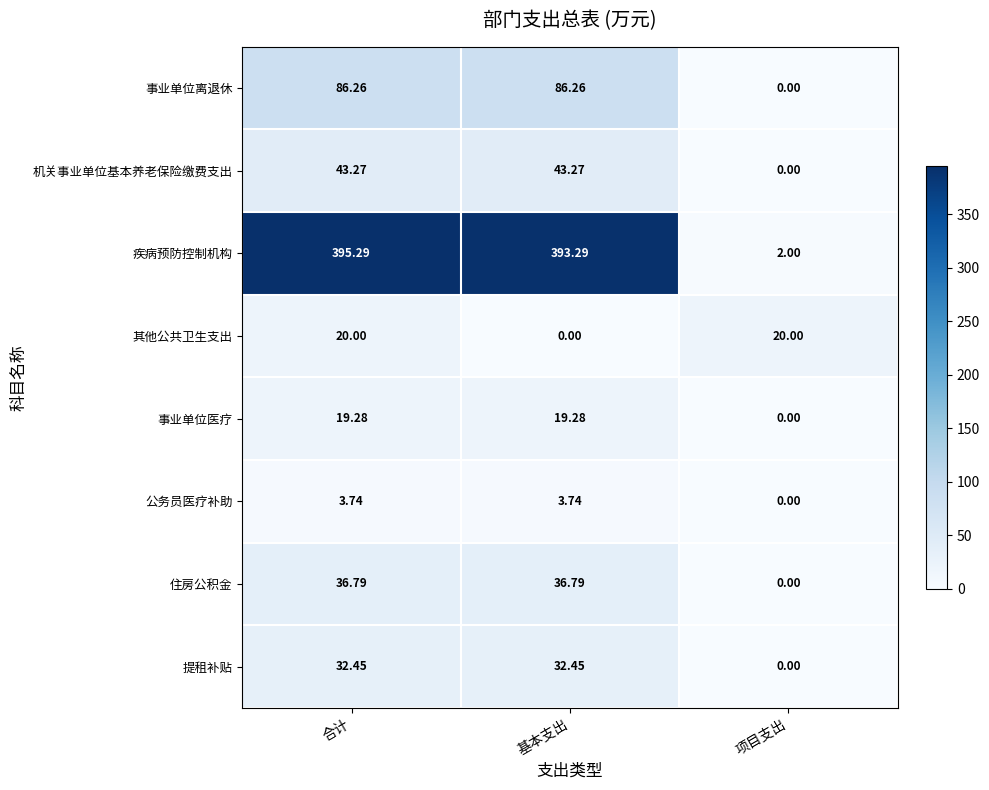

At 基本支出, list the series in order from largest to smallest.

疾病预防控制机构, 事业单位离退休, 机关事业单位基本养老保险缴费支出, 住房公积金, 提租补贴, 事业单位医疗, 公务员医疗补助, 其他公共卫生支出